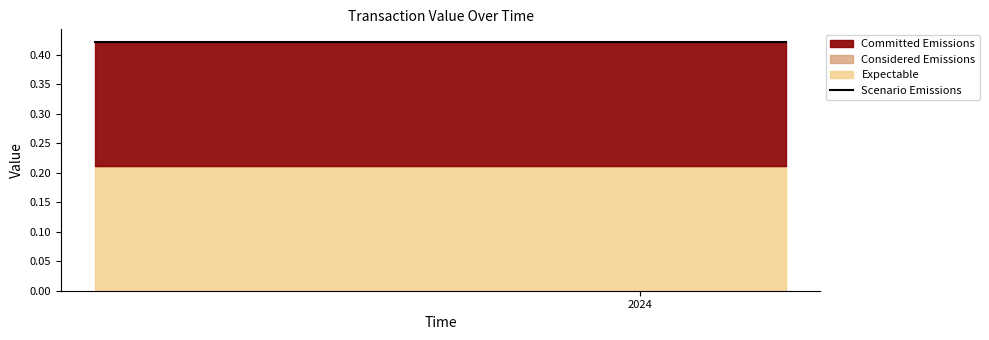

True or false: Committed Emissions has more than 1 interior local peaks.

False